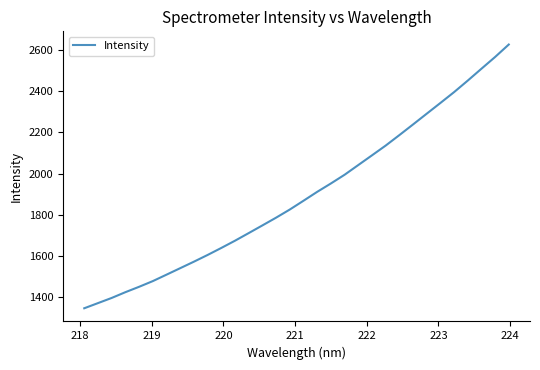

What is the minimum value shown in the chart?

1346.5